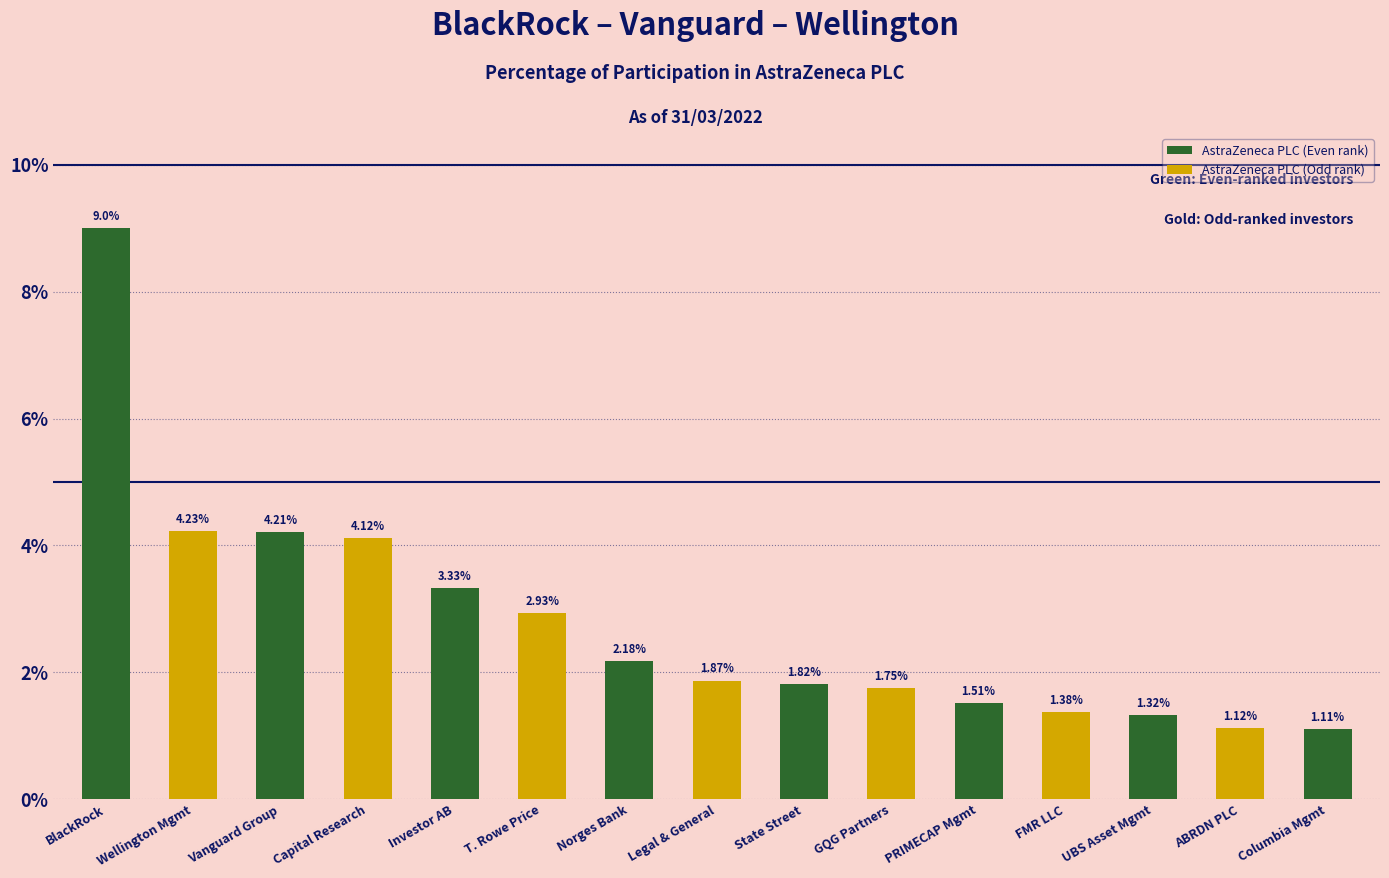

What is the ratio of the value at FMR LLC to the value at PRIMECAP Mgmt?

0.9